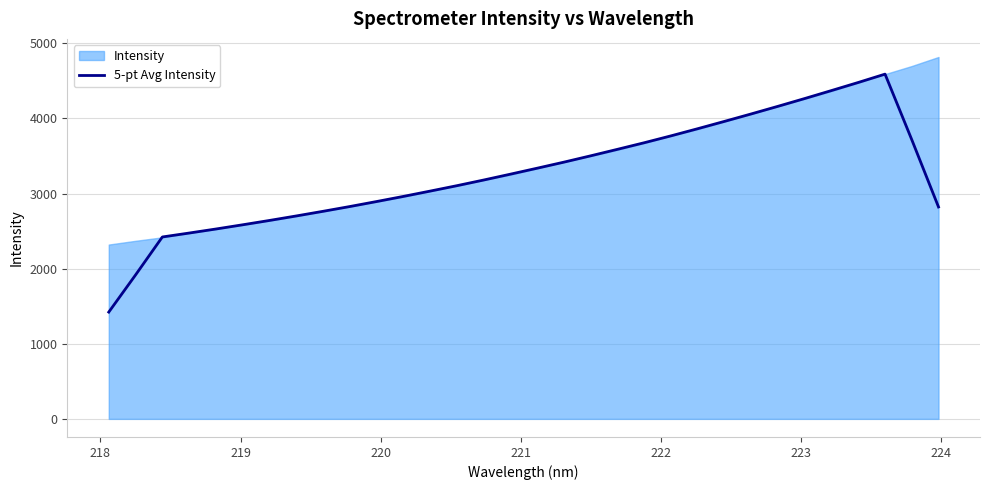

What is the value of the 5th point from the left?

2527.7